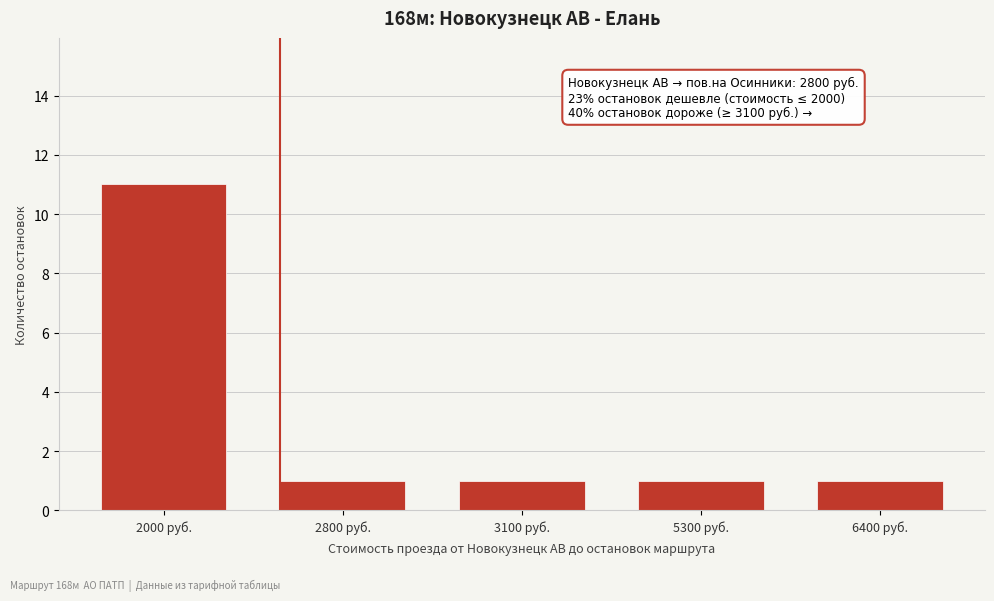

Reading left to right, extract all data points from this chart.

2000 руб.=11	2800 руб.=1	3100 руб.=1	5300 руб.=1	6400 руб.=1